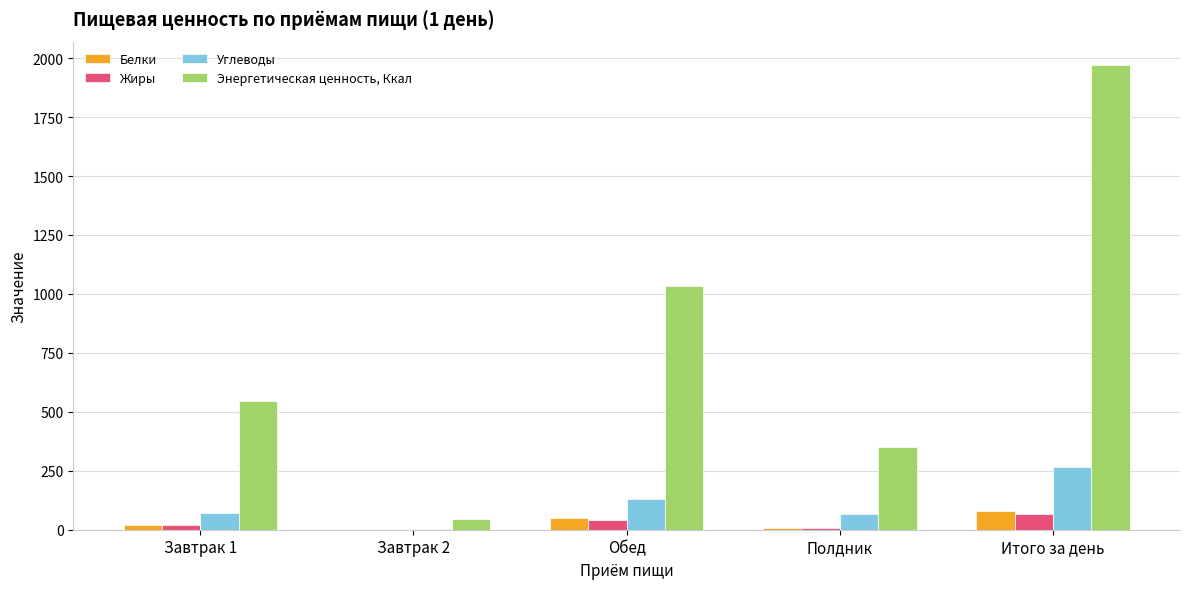

What is the greatest value displayed?

1971.5